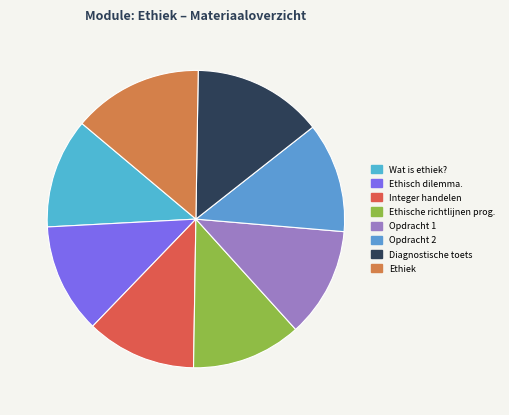

How many slices are in this pie chart?

8